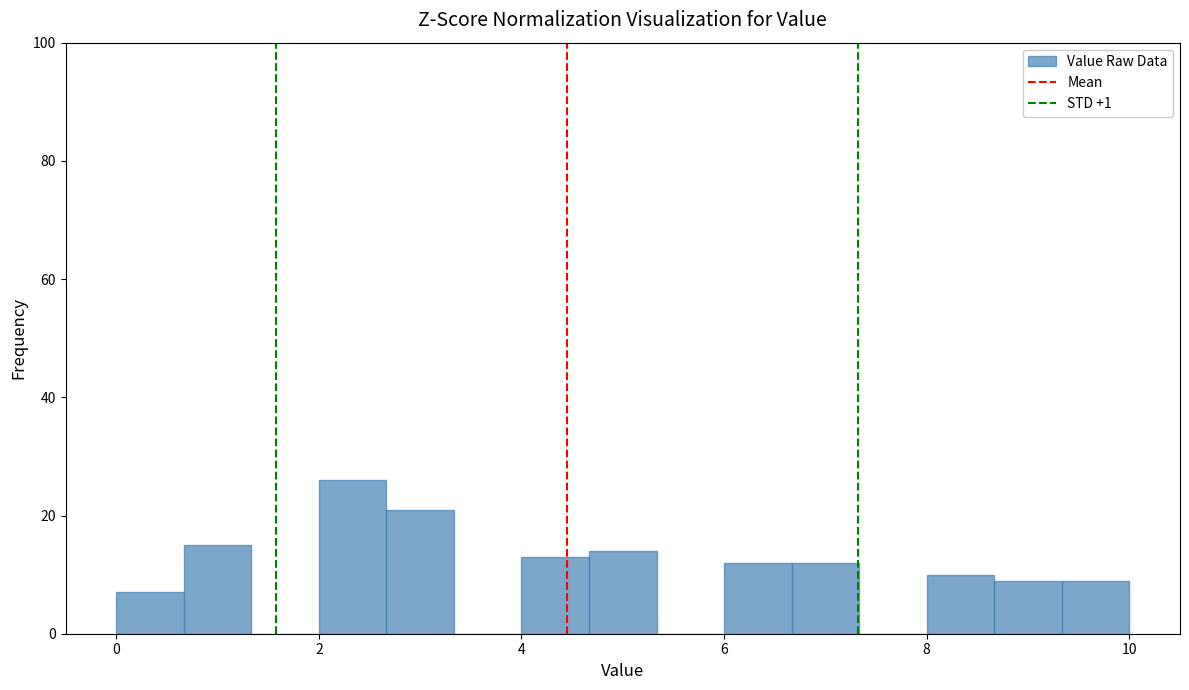

Read against the x-axis, roughly where is the centre of the tallest bar?

2.4